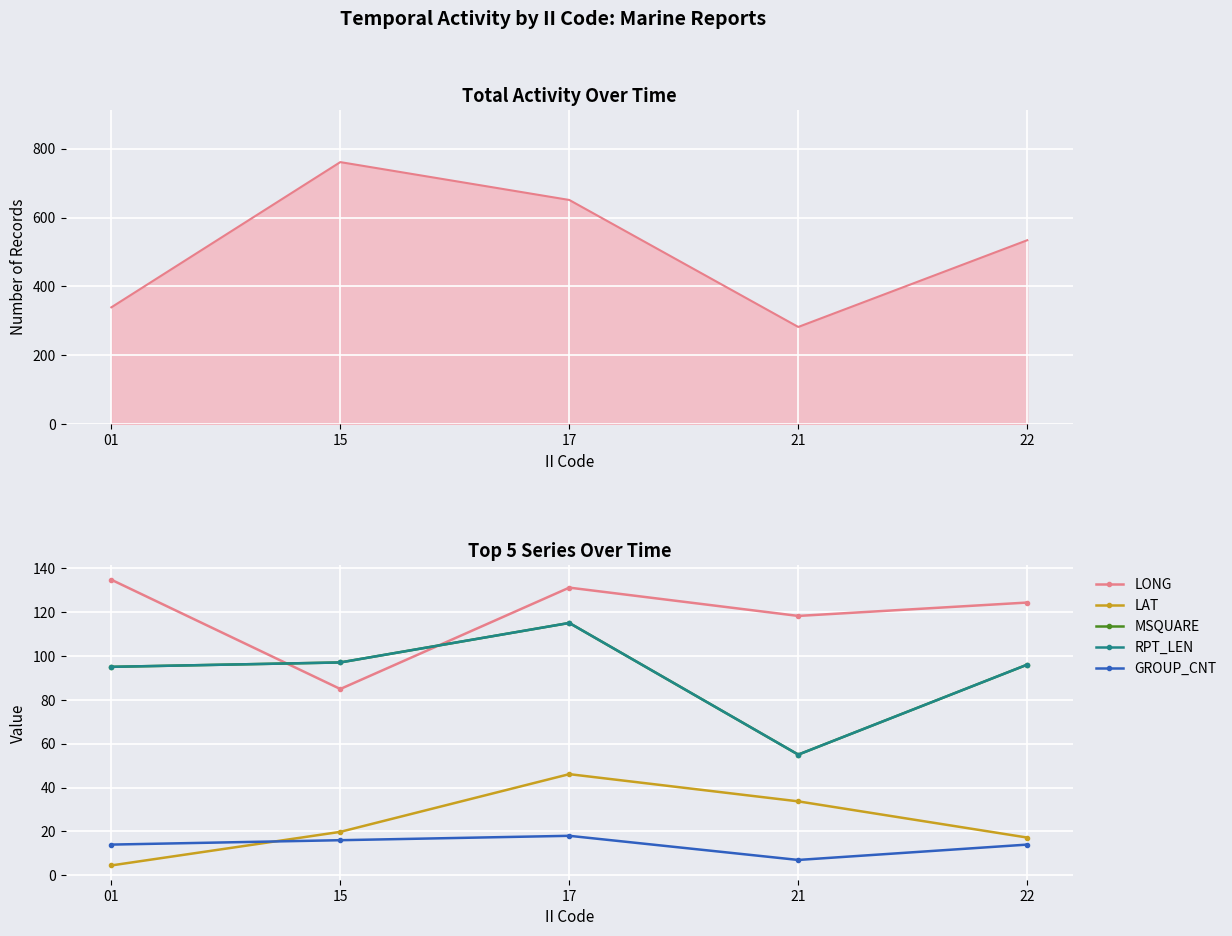

Is it true that LAT equals 46.1 at 17?

True